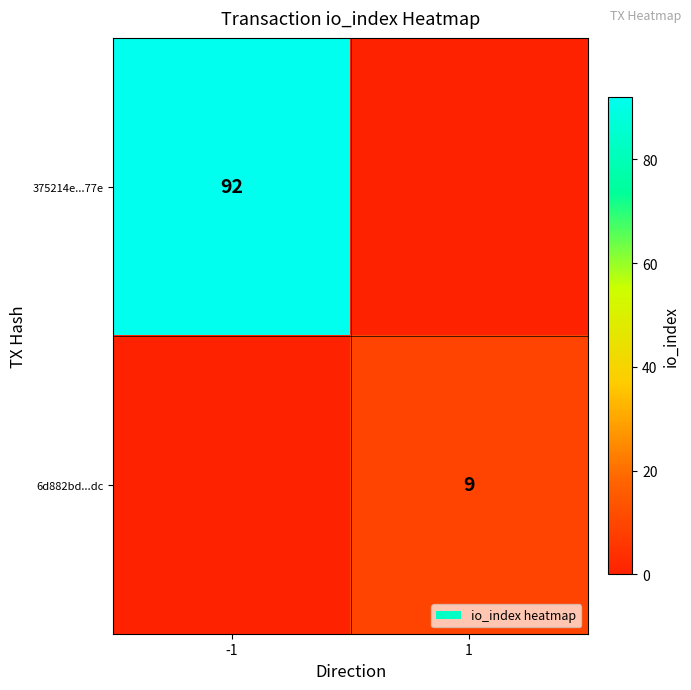

True or false: 375214e...77e has a value of 156 at -1.

False